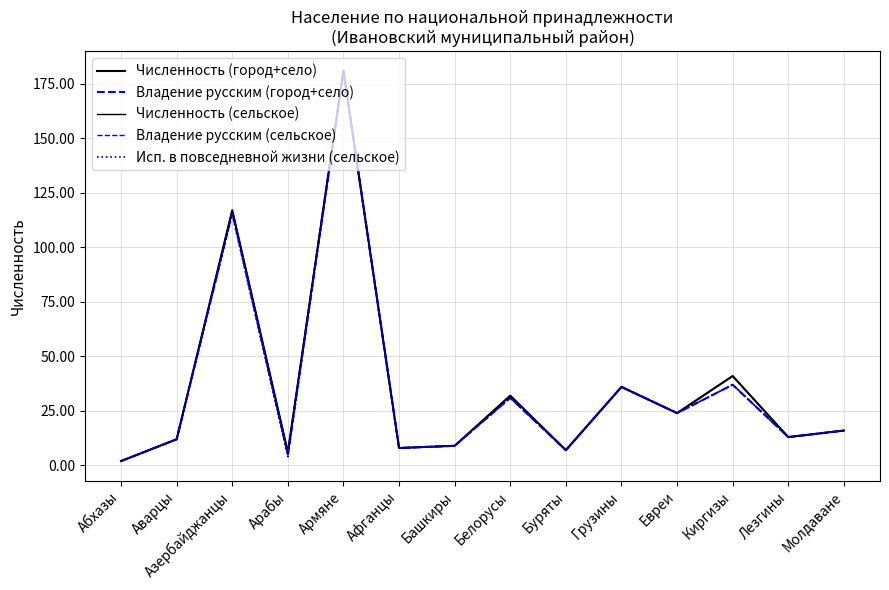

In Владение русским (сельское), how many points are higher than both neighbors (excluding endpoints)?

5